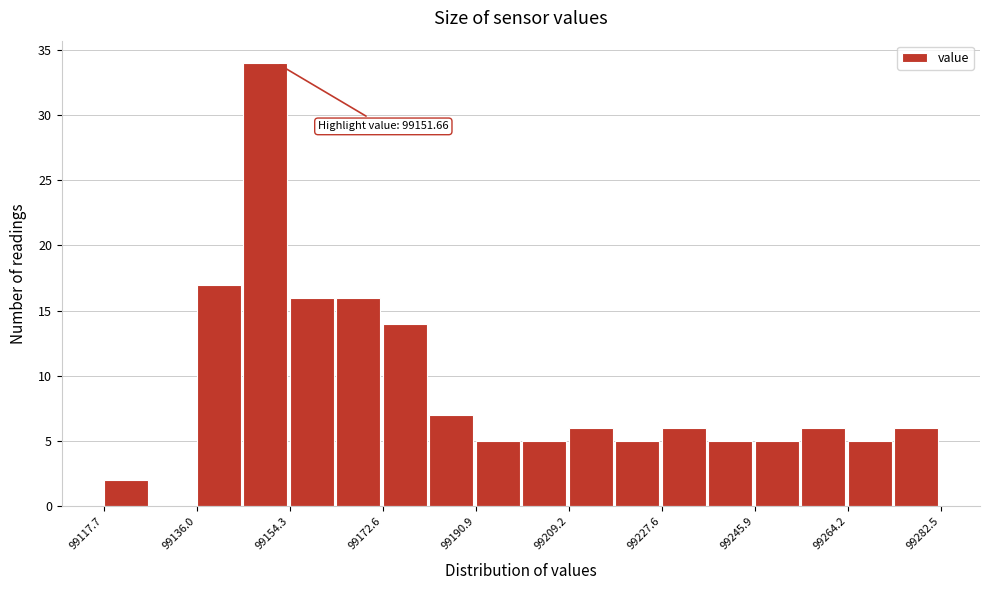

Which range on the x-axis has the tallest bar?

99146 to 99154